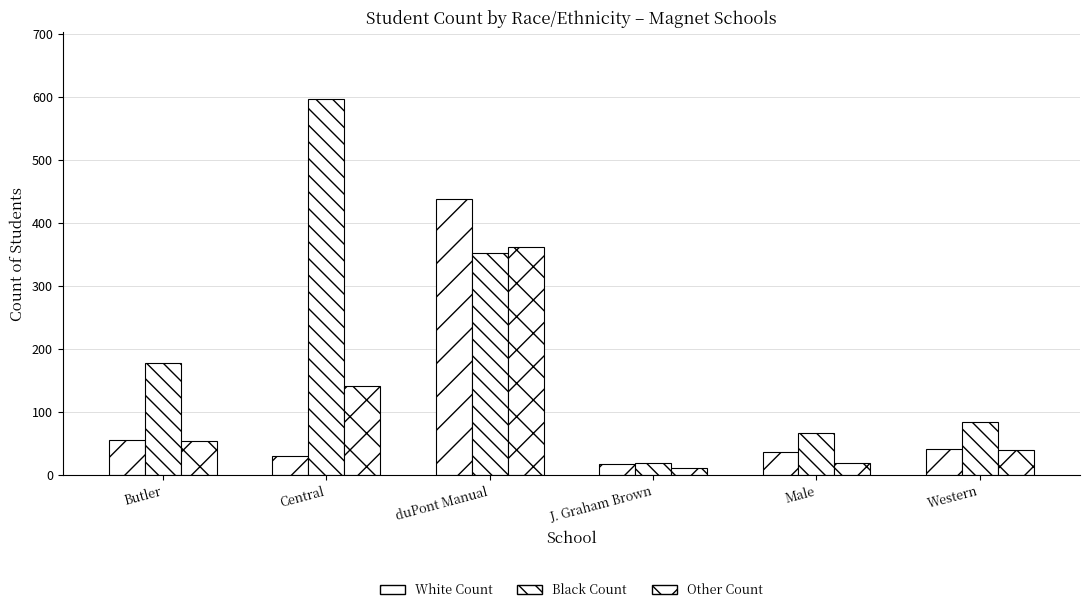

Between Butler and Central, which series saw the biggest shift?

Black Count